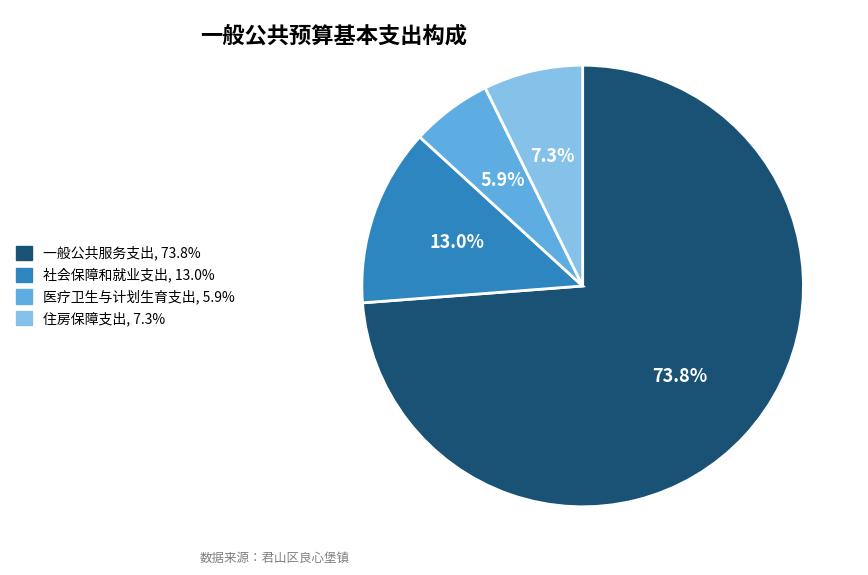

To the nearest percent, what percentage of the pie is 社会保障和就业支出?

13%